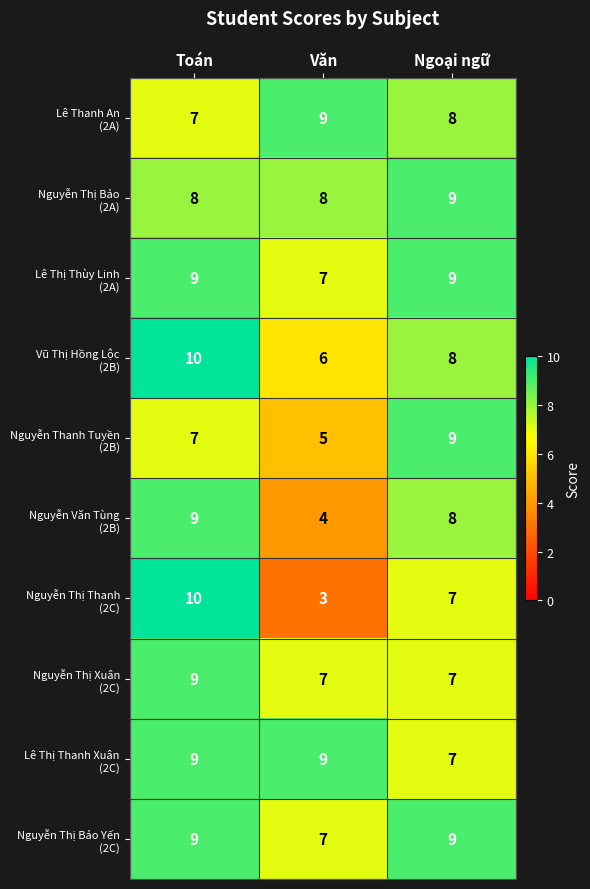

At how many categories does at least one series exceed 6?

3